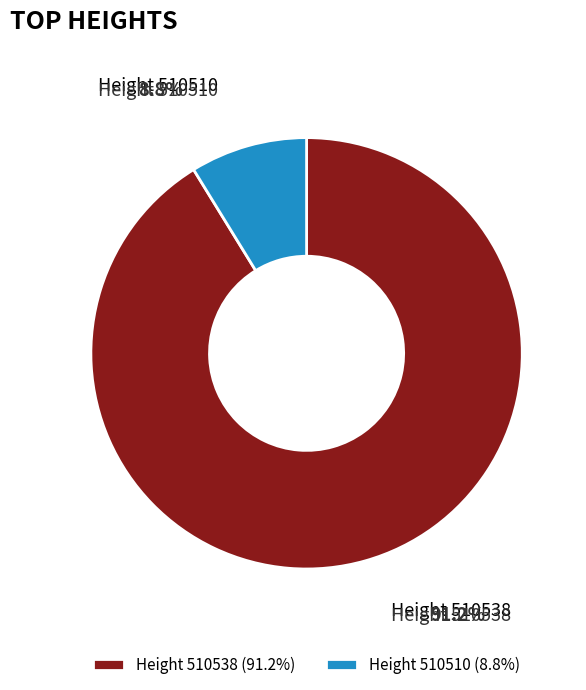

Approximately how many times larger is the value at Height 510538 (91.2%) compared to Height 510510 (8.8%)?

10.4